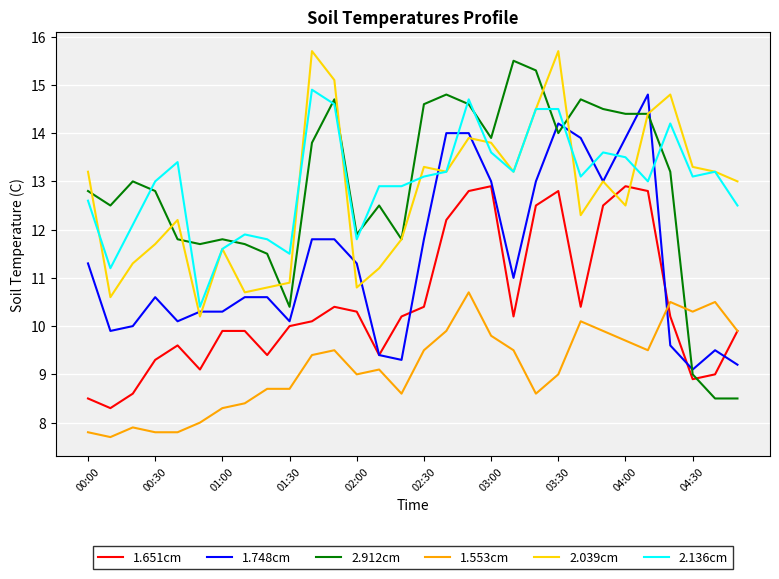

Which series has the largest range (max minus min)?

2.912cm